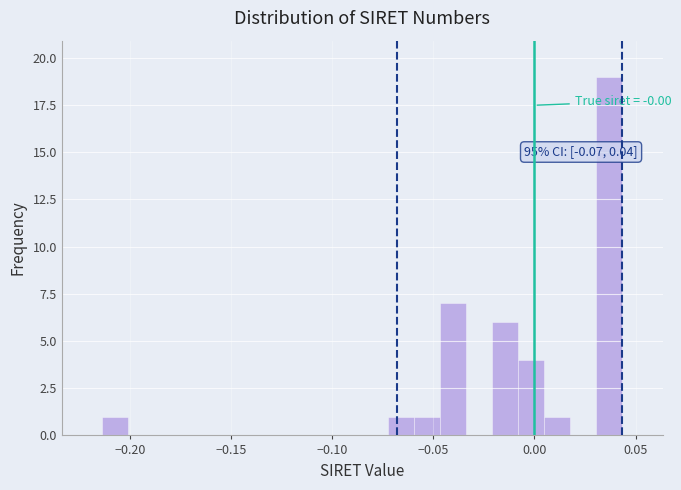

Read against the x-axis, roughly where is the centre of the tallest bar?

0.035